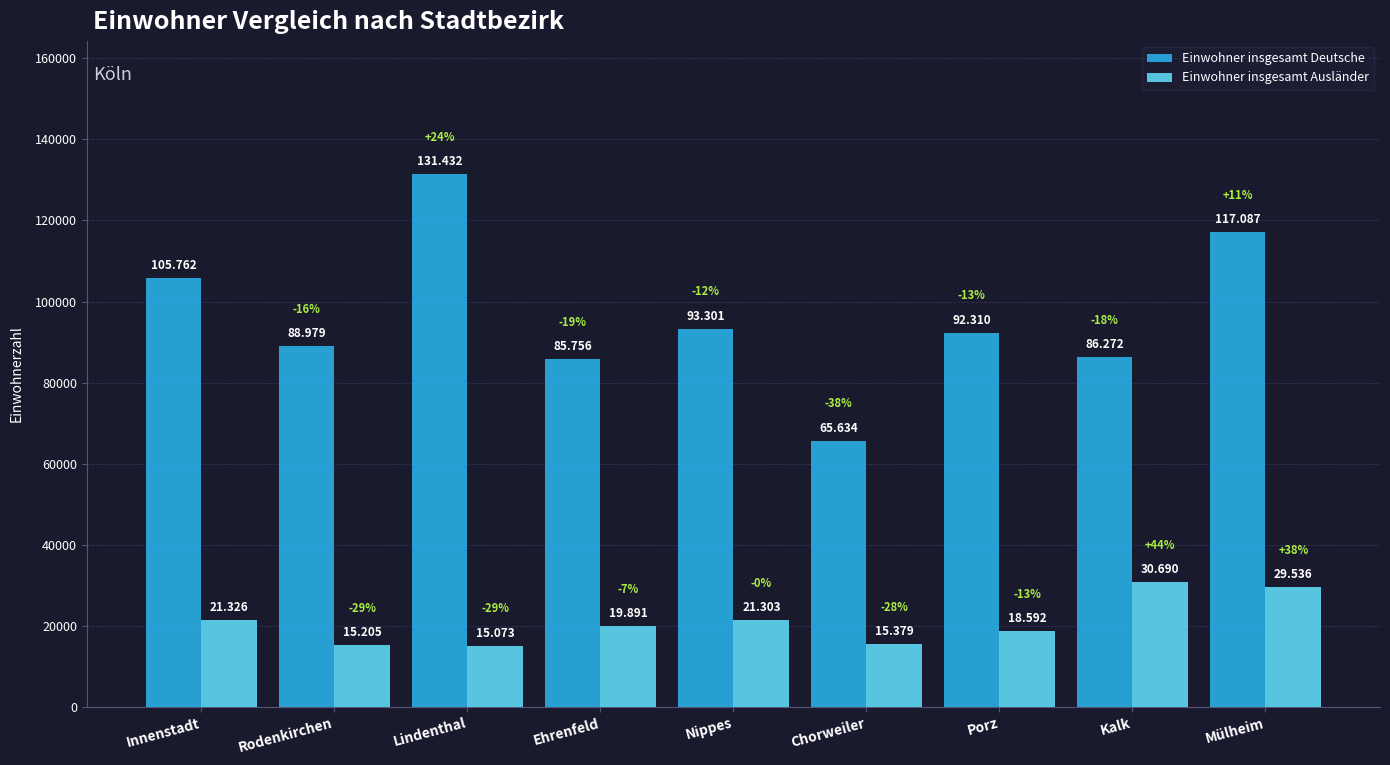

Which series has the largest total across all categories?

Einwohner insgesamt Deutsche